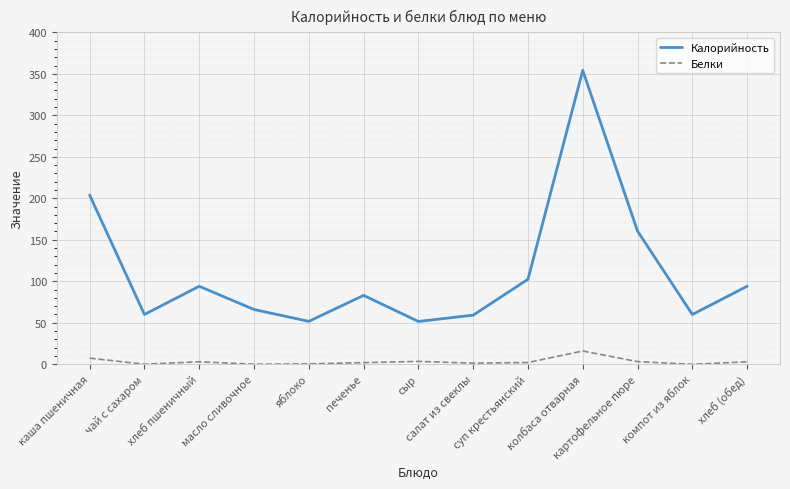

True or false: Белки and Калорийность intersect in this chart.

False